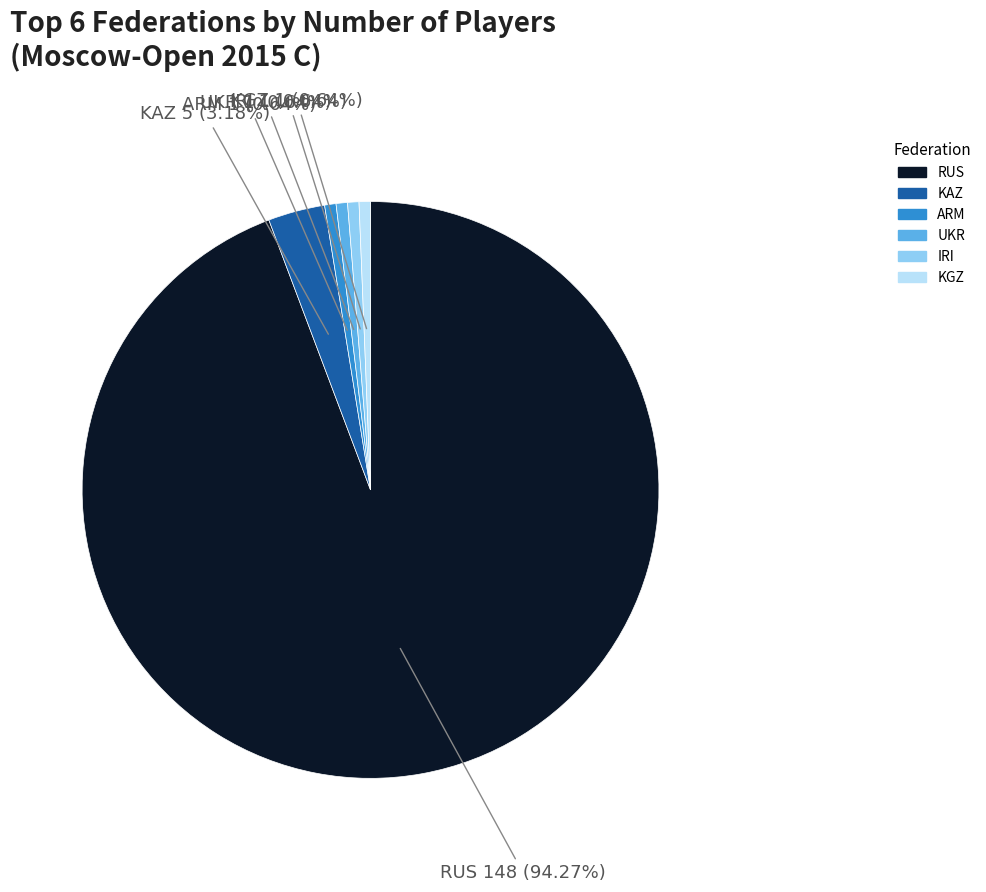

To the nearest percent, what portion does UKR represent?

1%